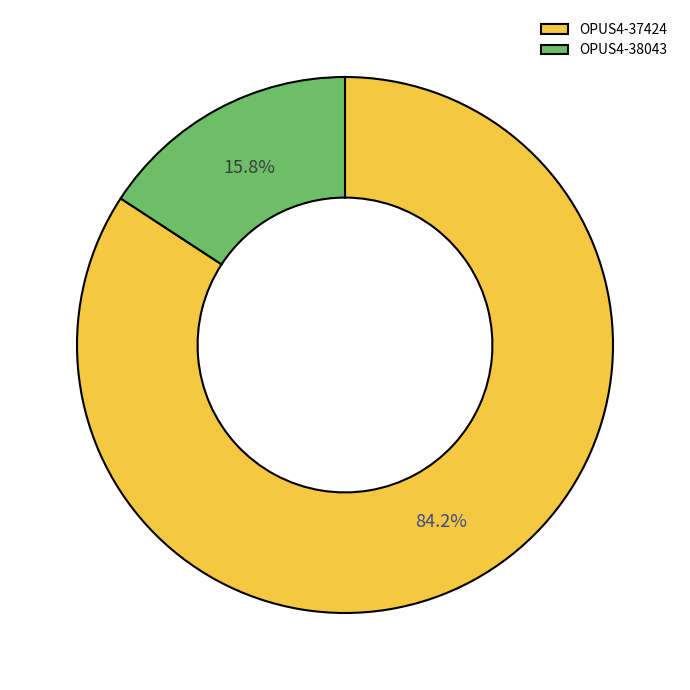

To the nearest percent, what is the difference between the OPUS4-37424 and OPUS4-38043 slice percentages?

68%